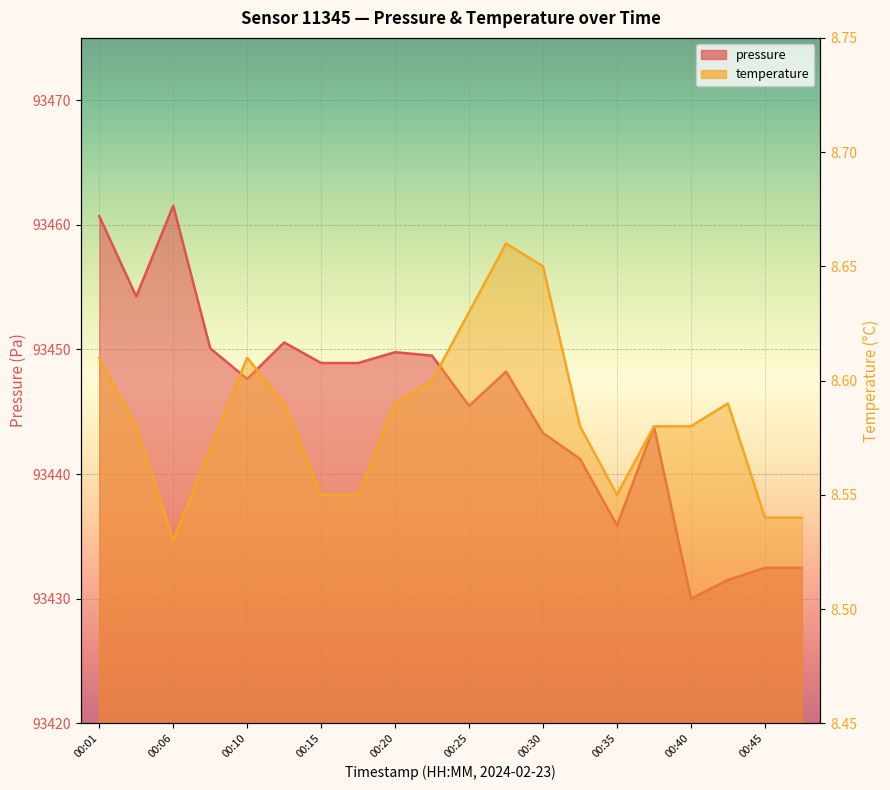

Between 00:42 and 00:47, which is larger?

00:47